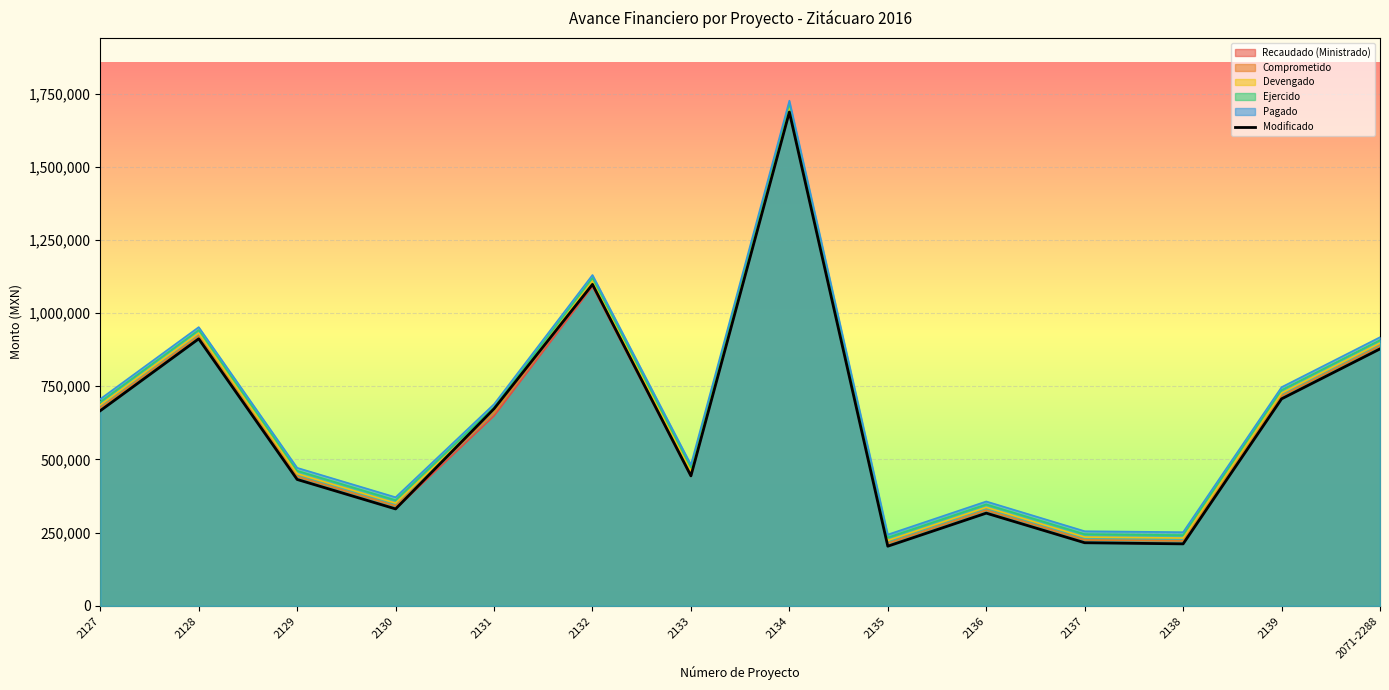

Does the chart display data point markers on the line(s)?

No